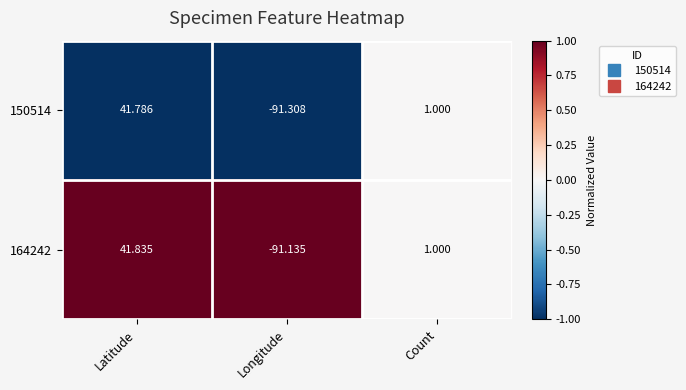

Which series has the widest spread of values?

150514